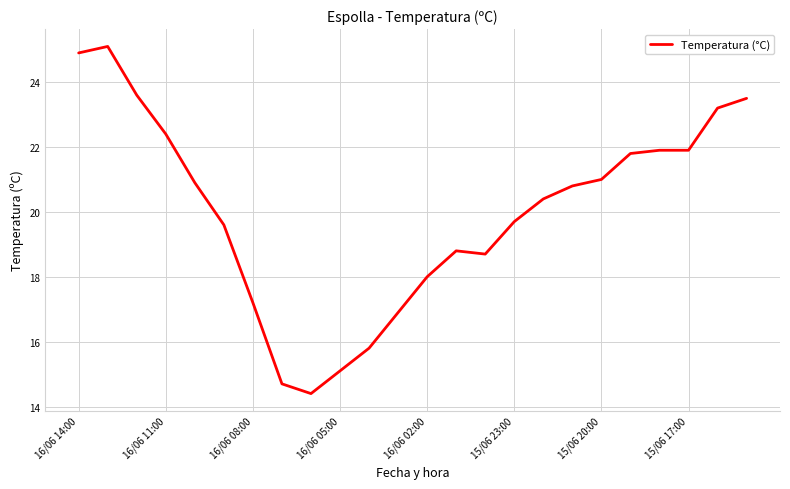

What is the maximum value shown in the chart?

25.1